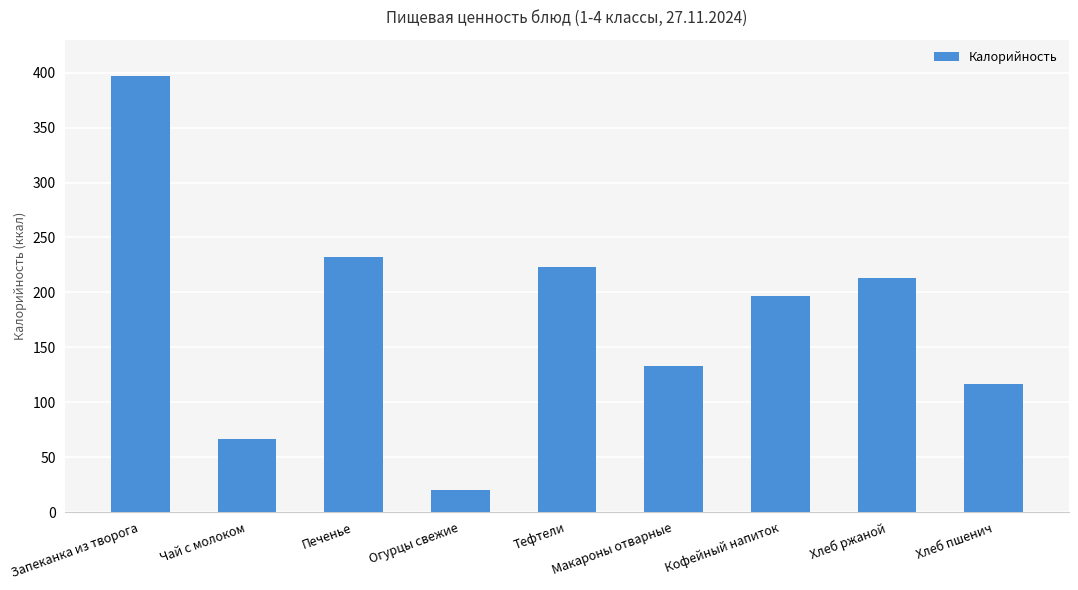

What is the difference between the second highest and minimum values?

212.5